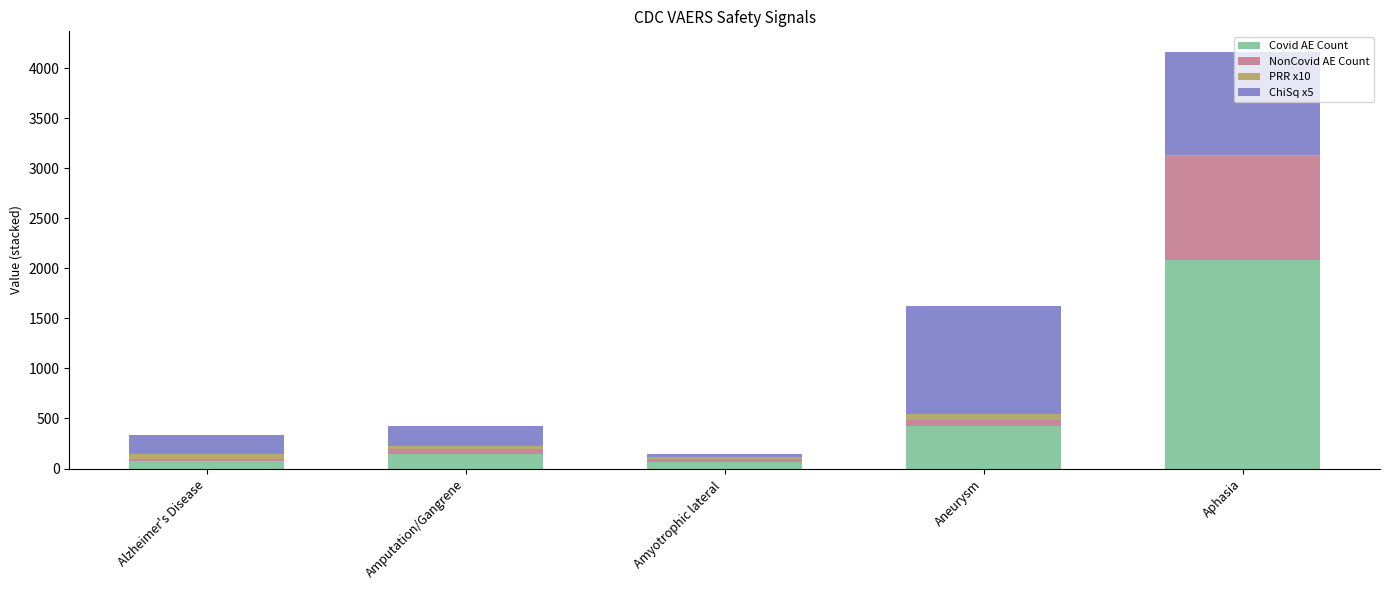

How many categories are shown in the chart?

5